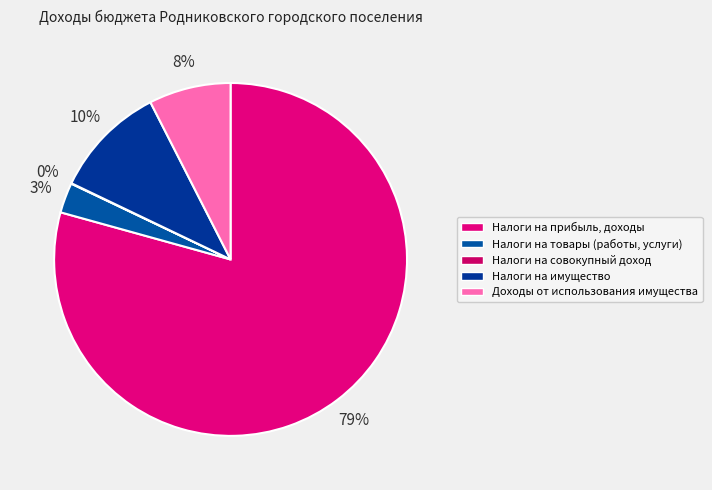

Which category has the smallest portion of the pie?

Налоги на совокупный доход